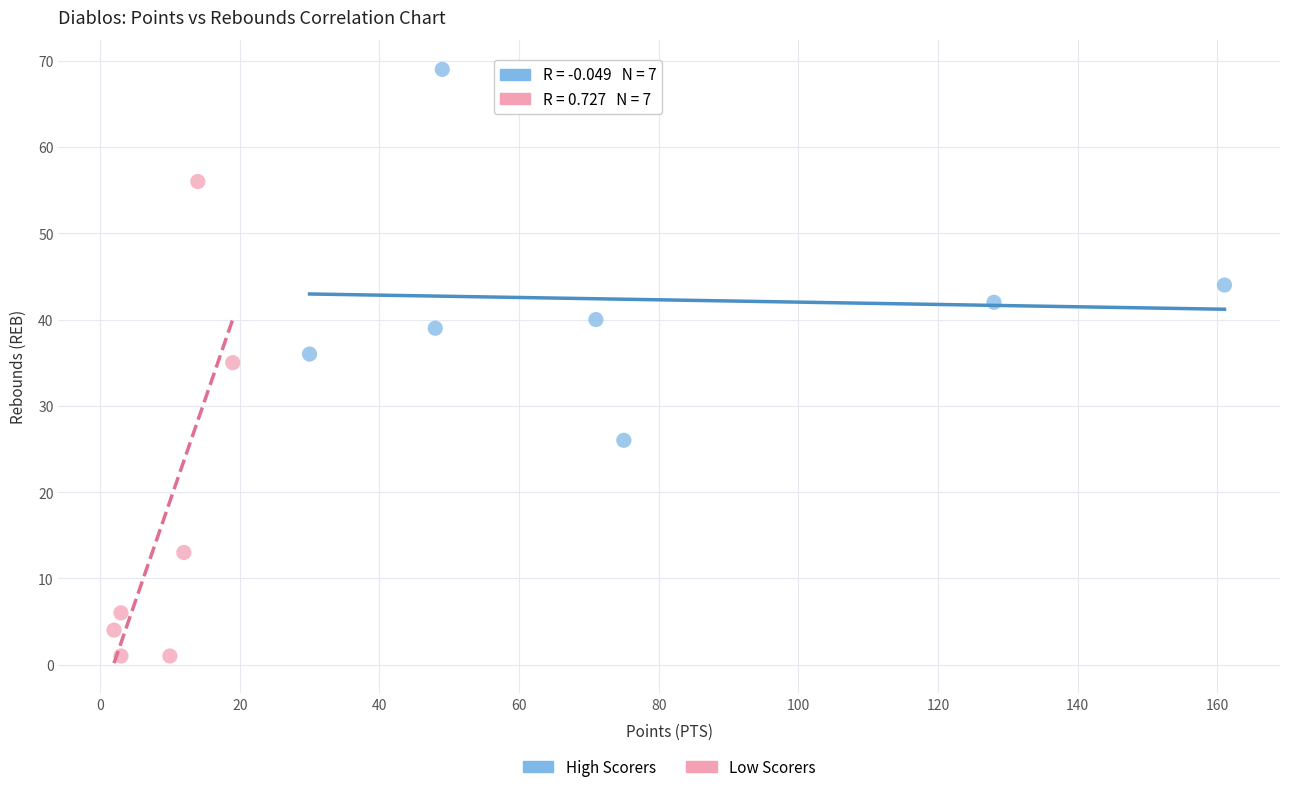

What are all the series names shown in the legend?

High Scorers, Low Scorers